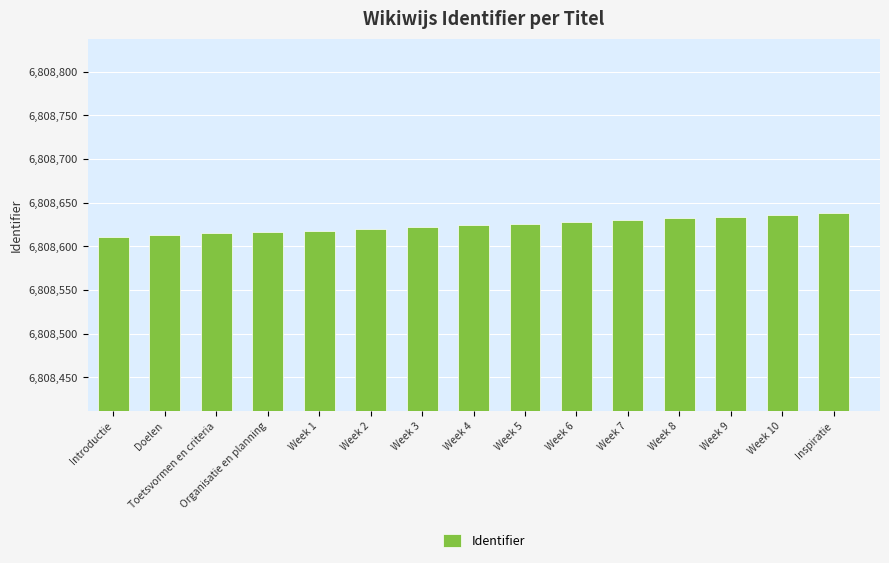

What is the approximate value at Toetsvormen en criteria, to the nearest 5?

6808615